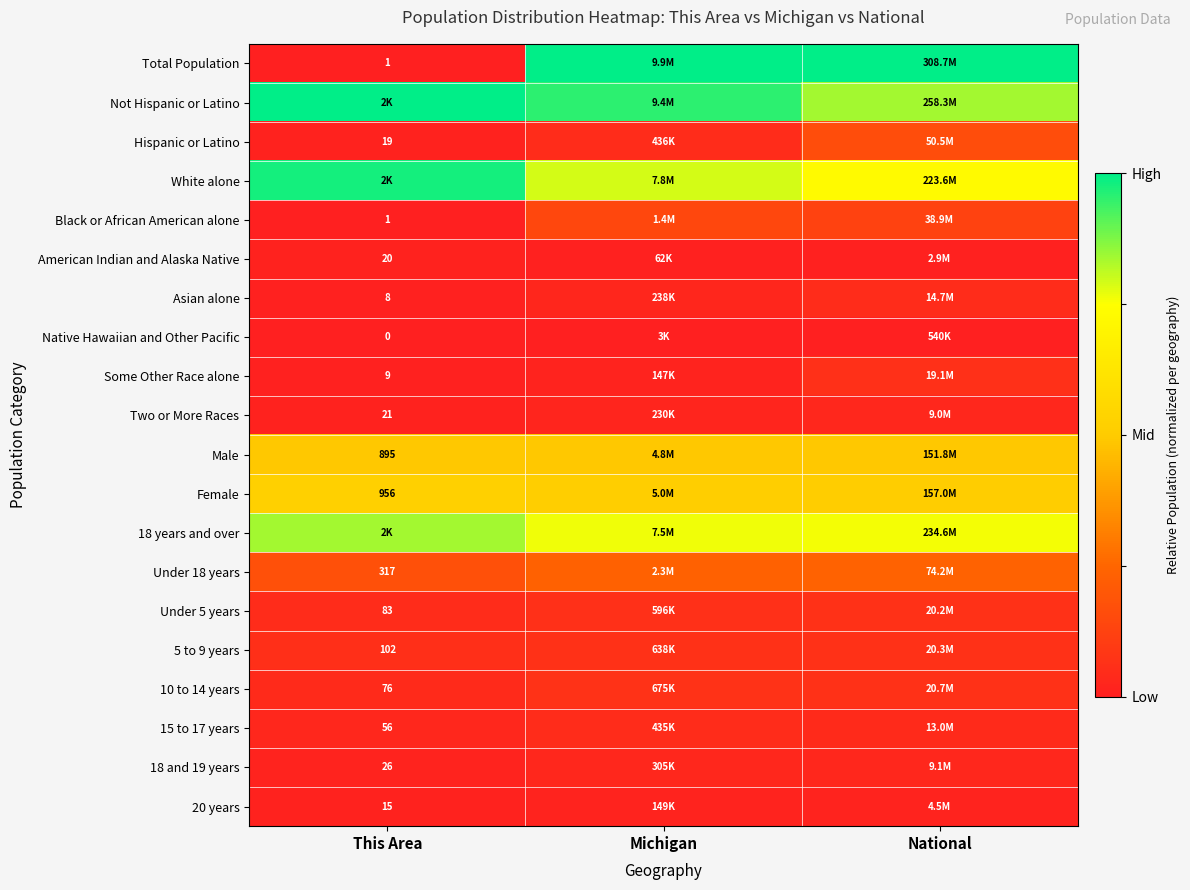

Where is 5 to 9 years nearest to the value 0?

This Area